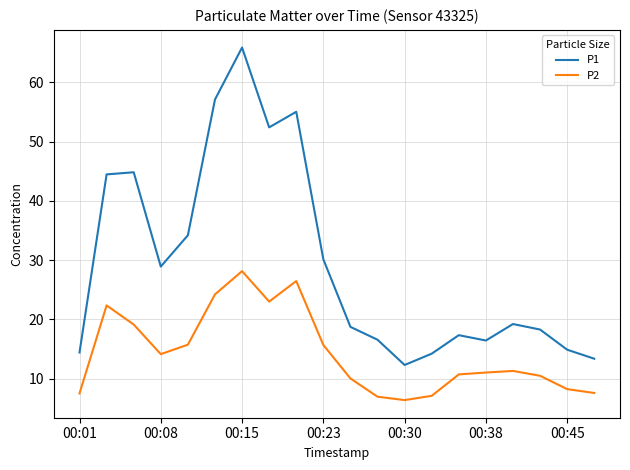

At how many categories does at least one series exceed 54?

3